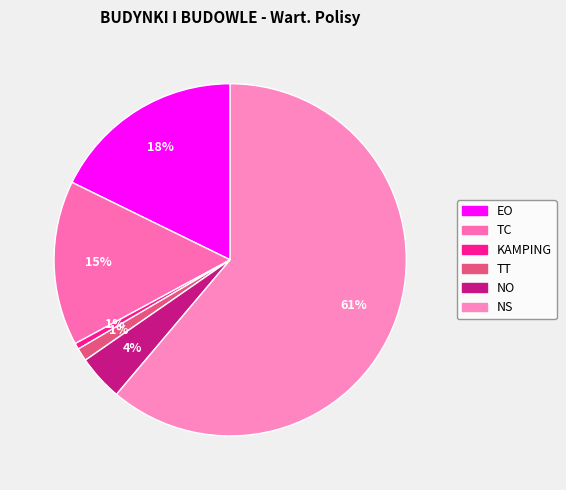

What is the ratio of the value at TC to the value at NS?

0.2